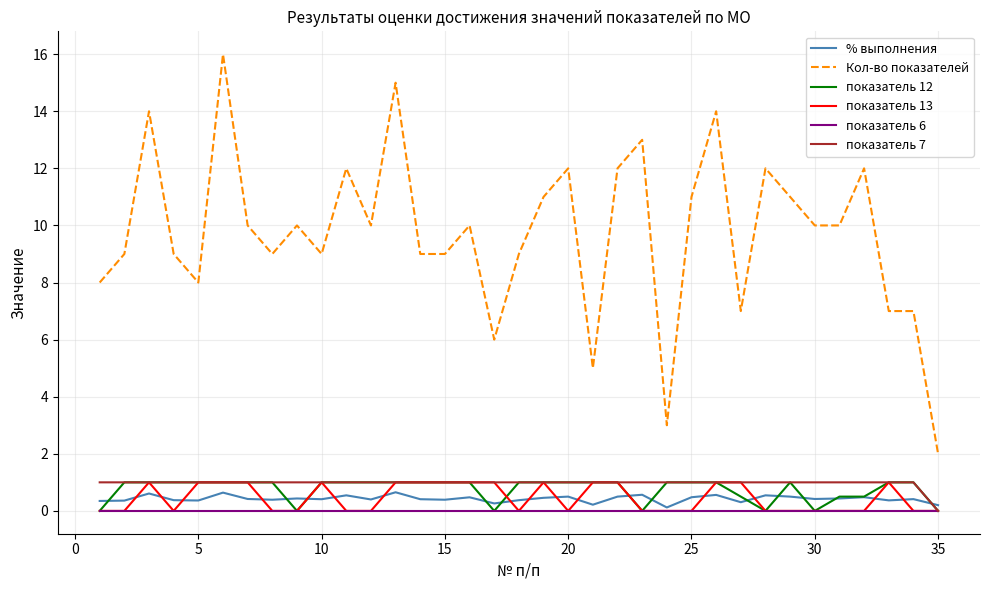

True or false: показатель 12 and Кол-во показателей intersect in this chart.

False